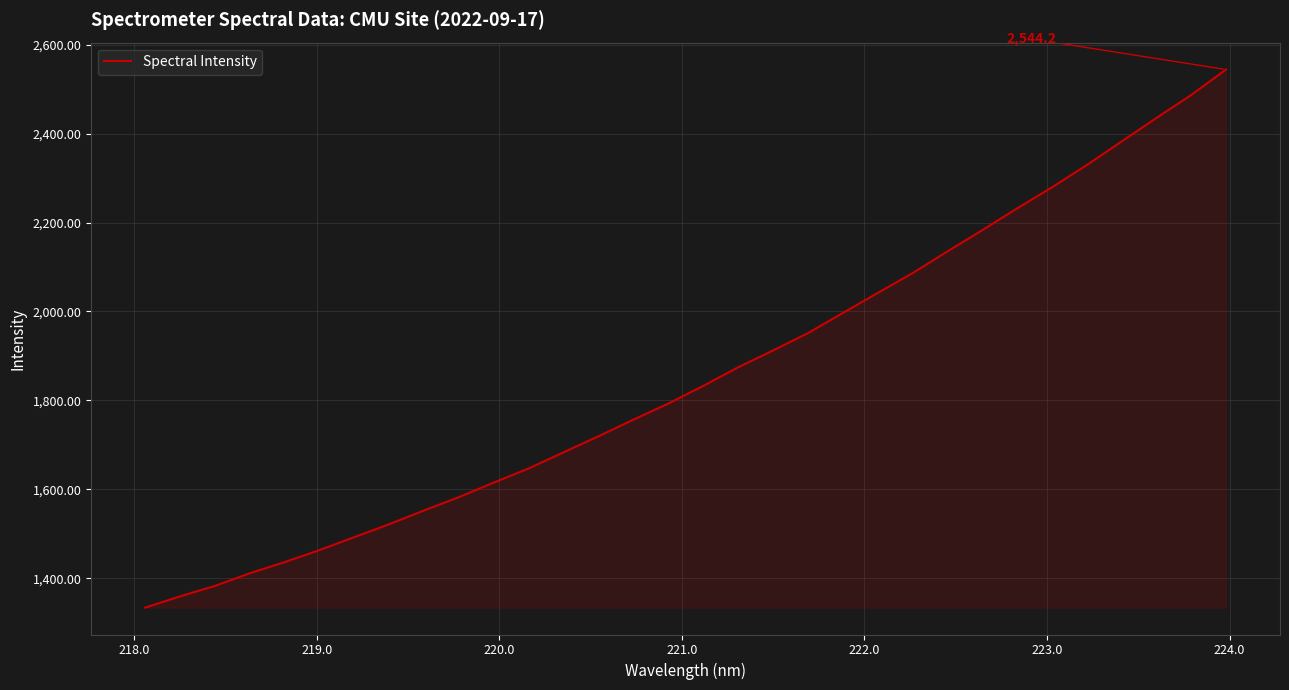

What is the maximum value shown in the chart?

2544.2